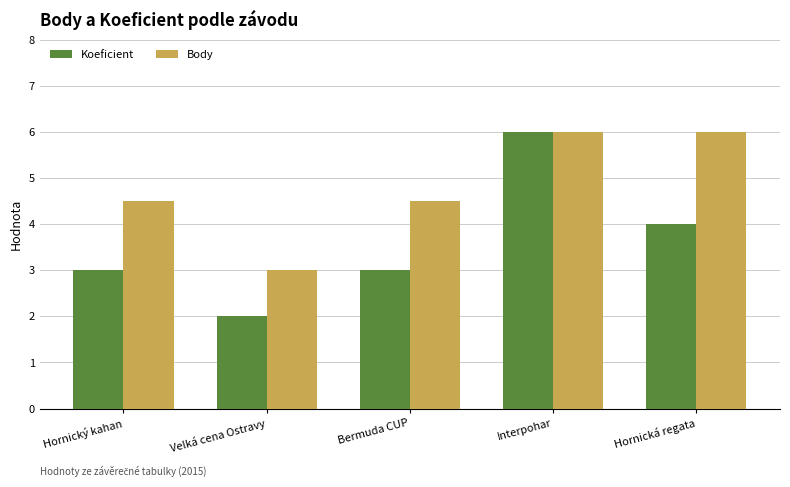

List the series in order of their overall mean, highest first.

Body, Koeficient